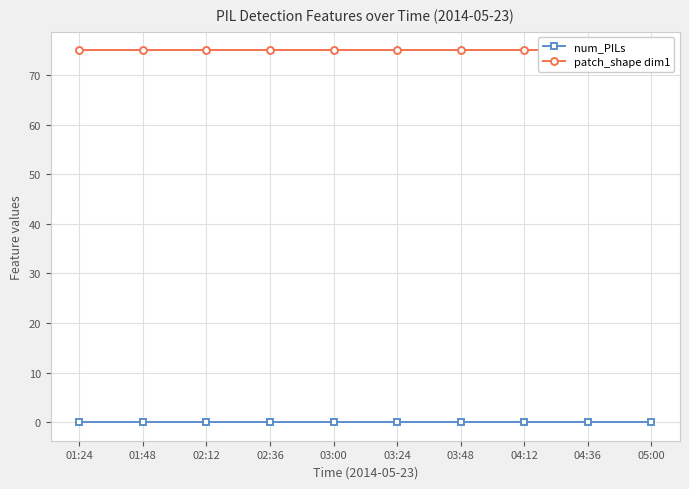

What is the label of the 2nd point from the left?

01:48